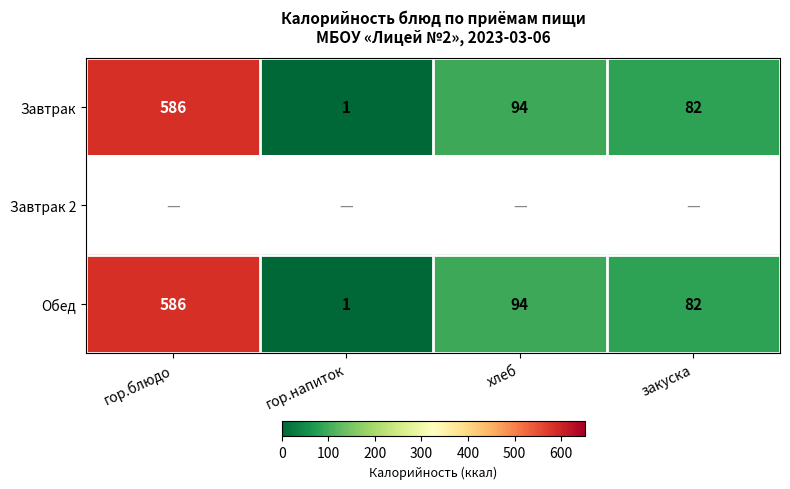

Which has a higher value, гор.напиток or хлеб?

хлеб